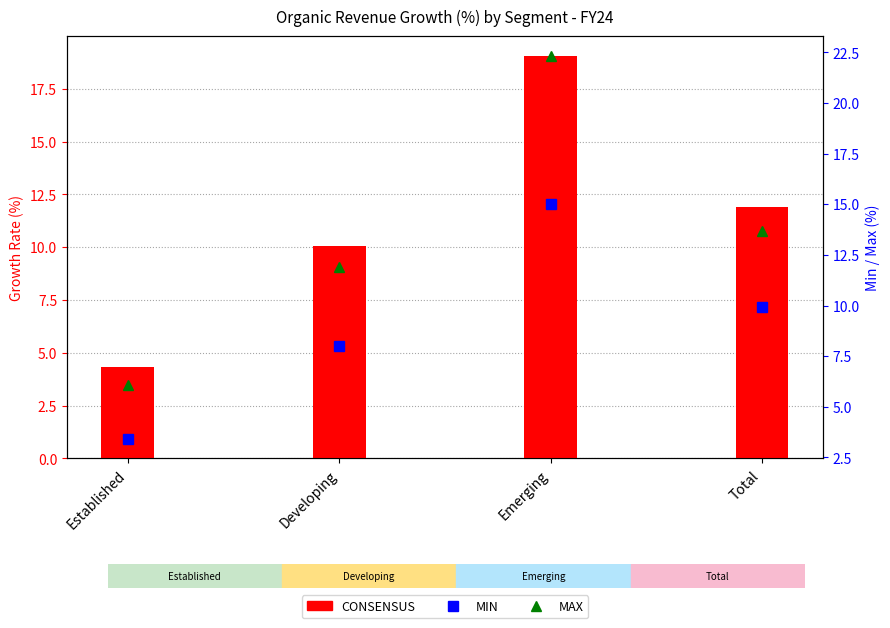

What is the label of the 3rd bar from the left?

Emerging